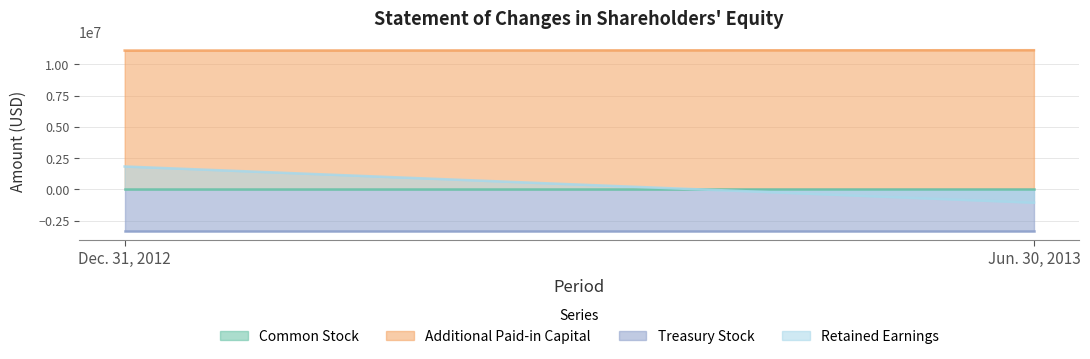

Count the number of categories in the chart.

2